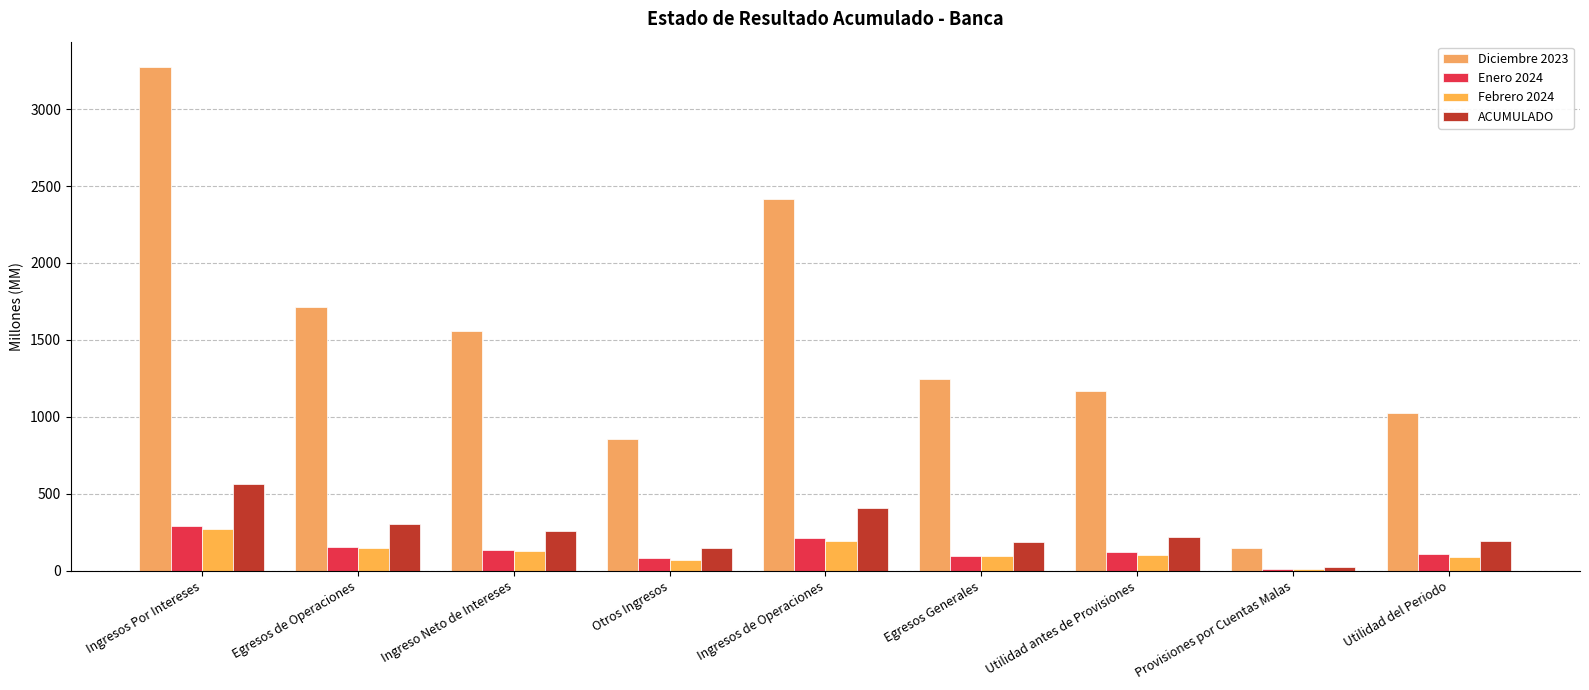

What is the sum of the Enero 2024 values at Otros Ingresos and Provisiones por Cuentas Malas?

92.3